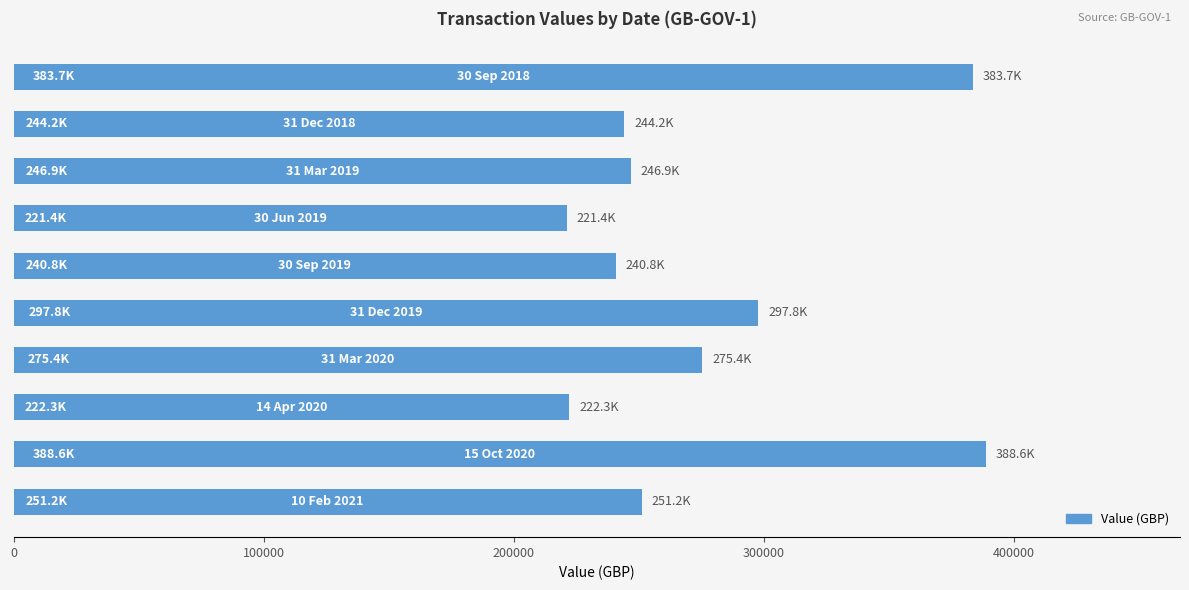

What is the greatest value displayed?

388638